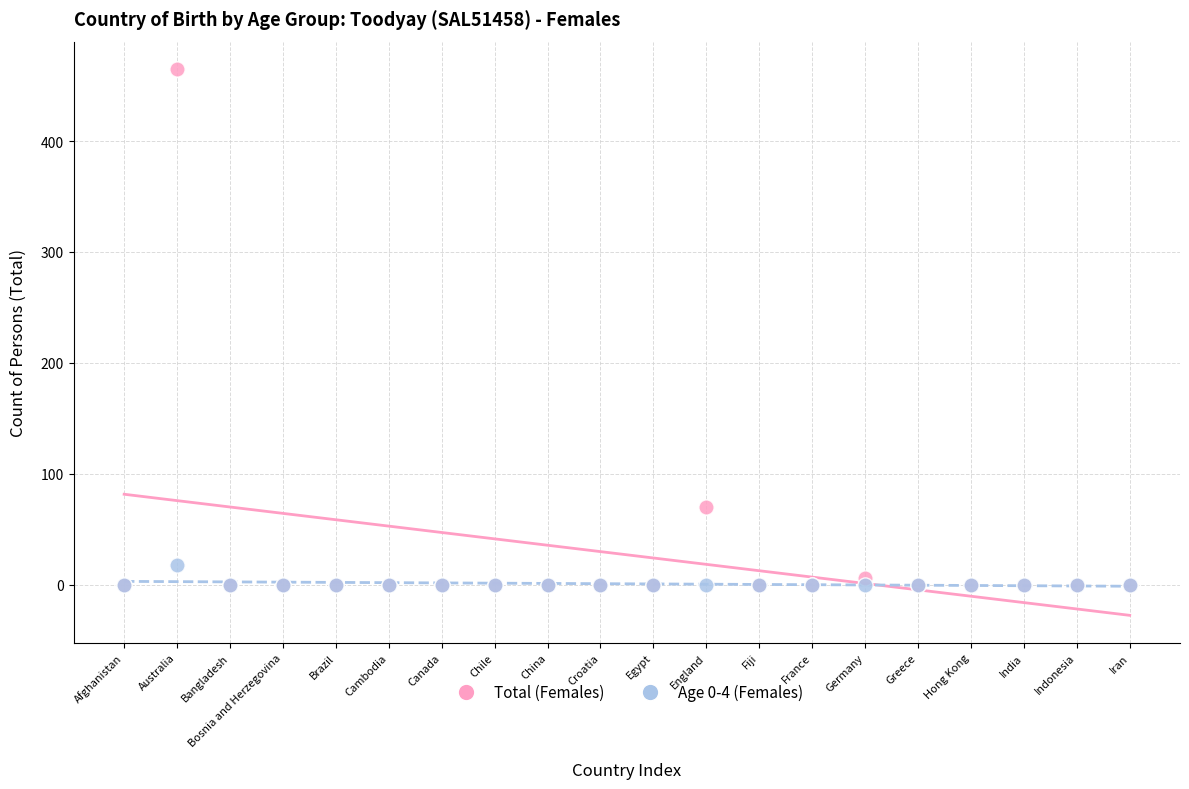

What are all the series names shown in the legend?

Total (Females), Age 0-4 (Females)